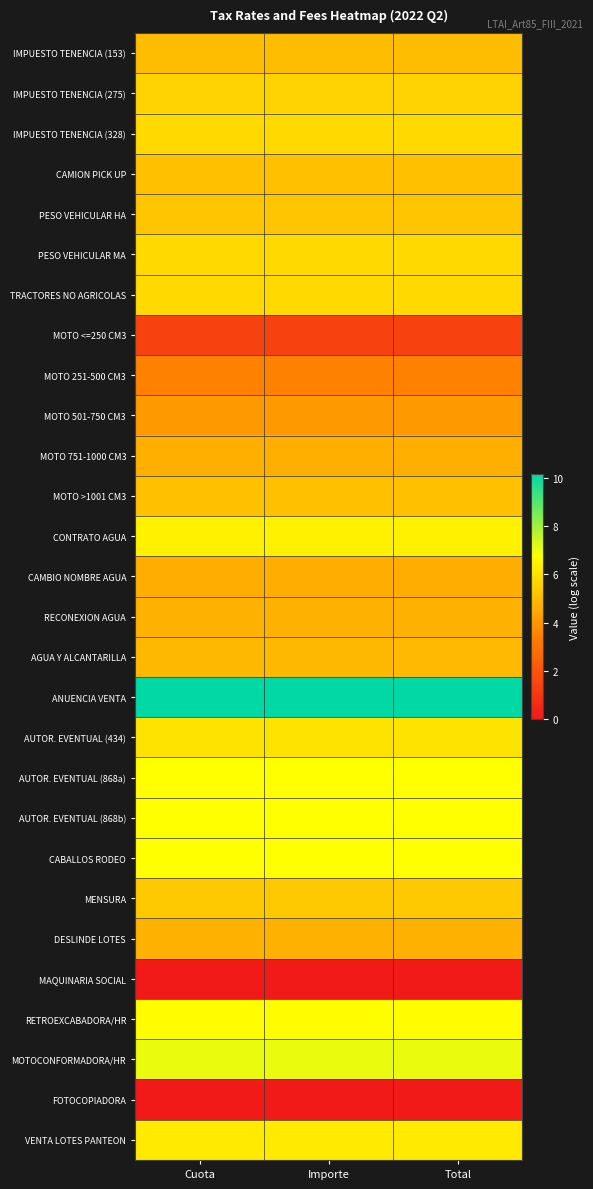

At which category does the chart reach its peak across all series?

Cuota